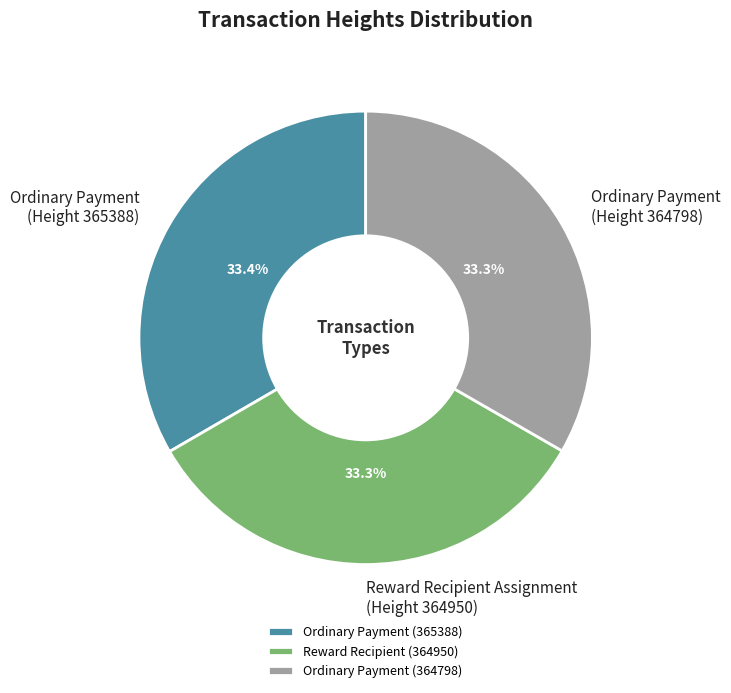

What is the total percentage of Reward Recipient Assignment (Height 364950) and Ordinary Payment (Height 365388)?

66.7%